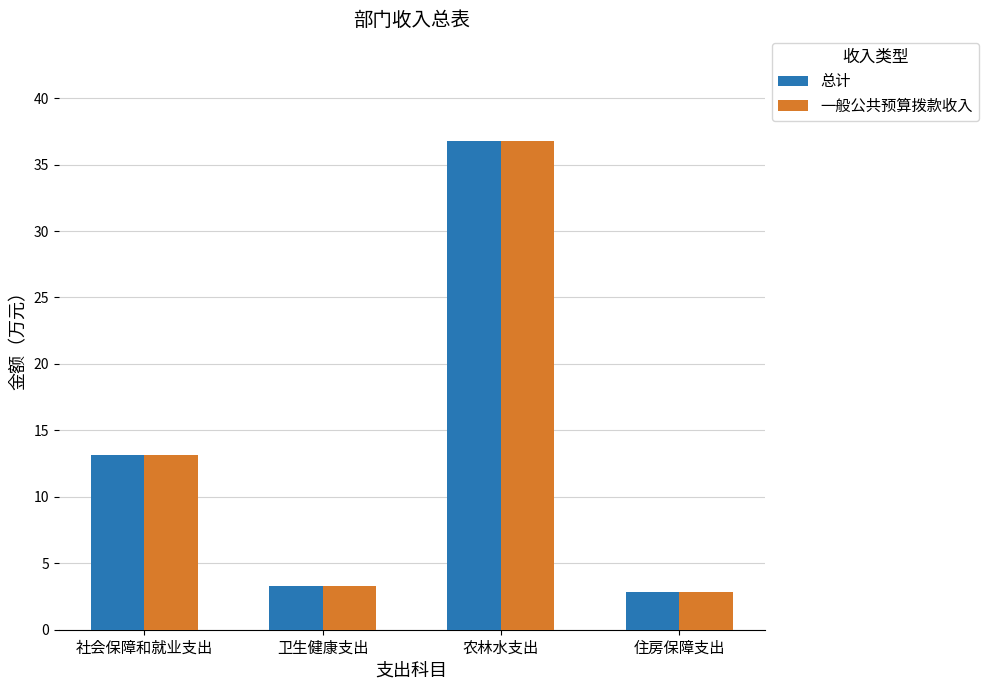

What is the value of the 总计 bar at the 3rd from the left?

36.8